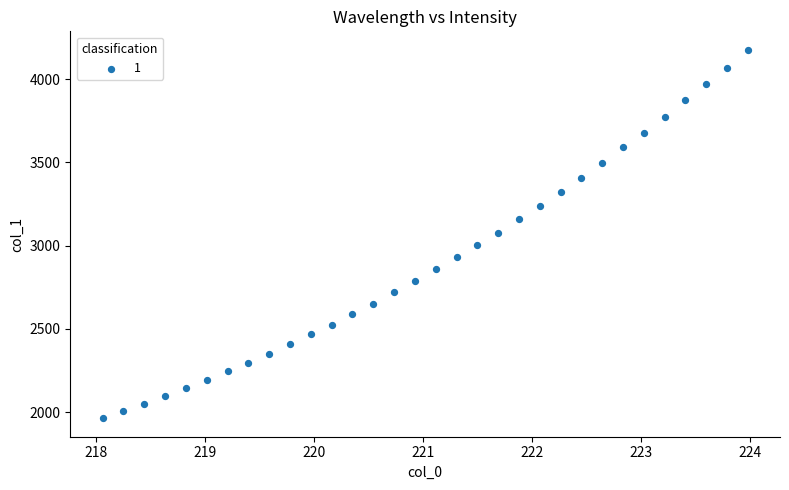

What is the range of X values (max minus min)?

5.9